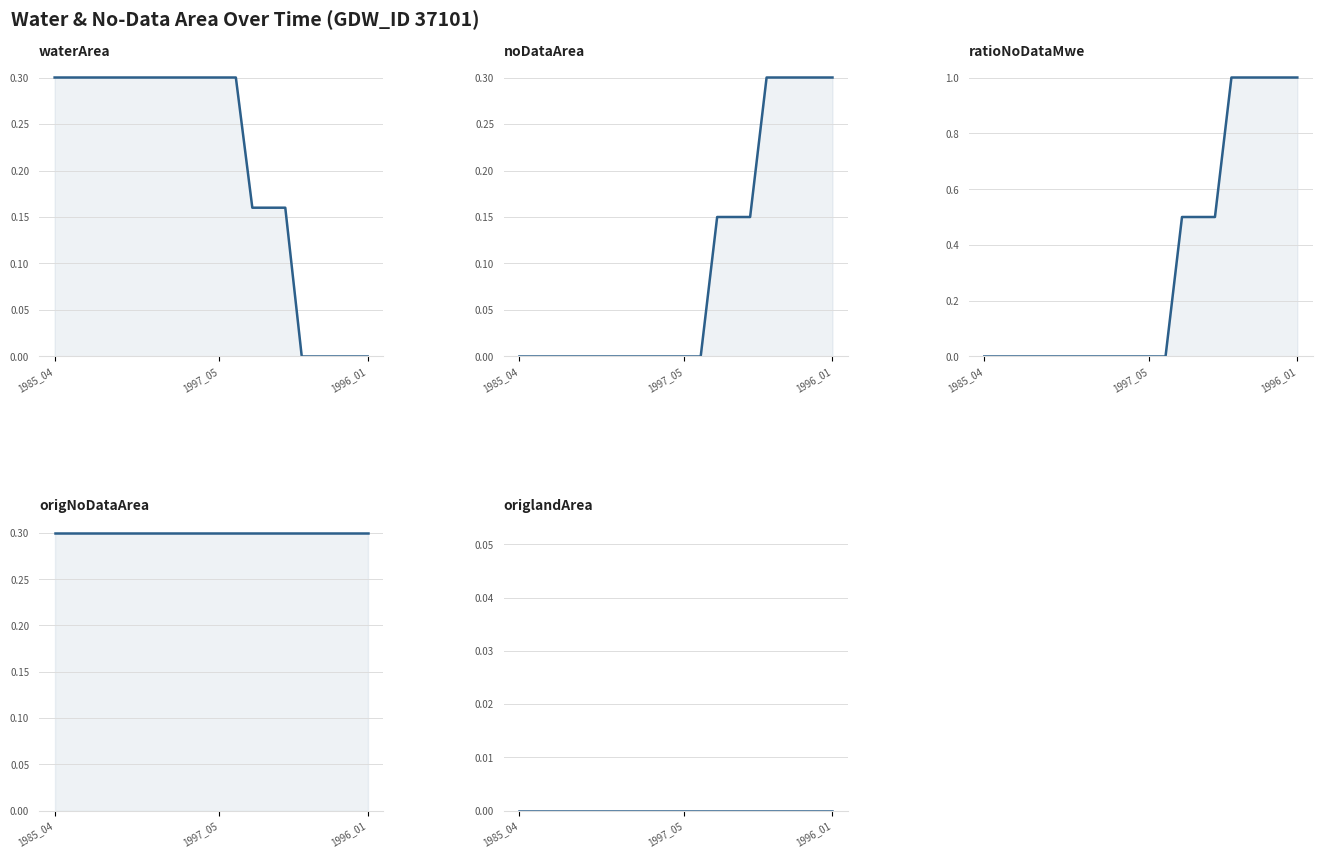

What are all the series names shown in the legend?

waterArea, noDataArea, ratioNoDataMwe, origNoDataArea, origlandArea